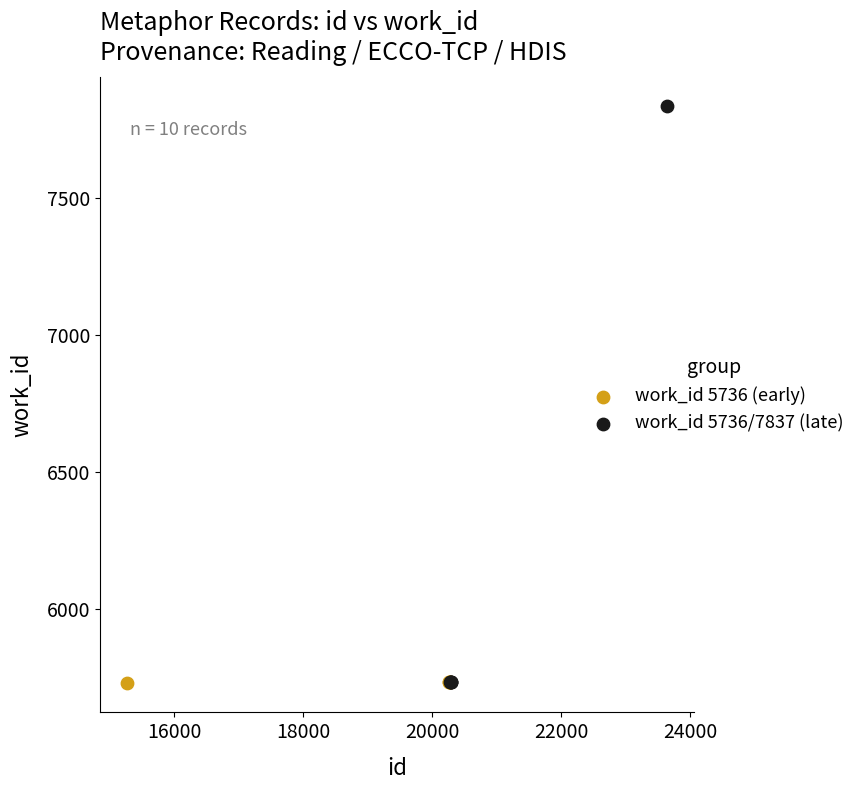

Which series reaches the maximum Y coordinate?

work_id 5736/7837 (late)